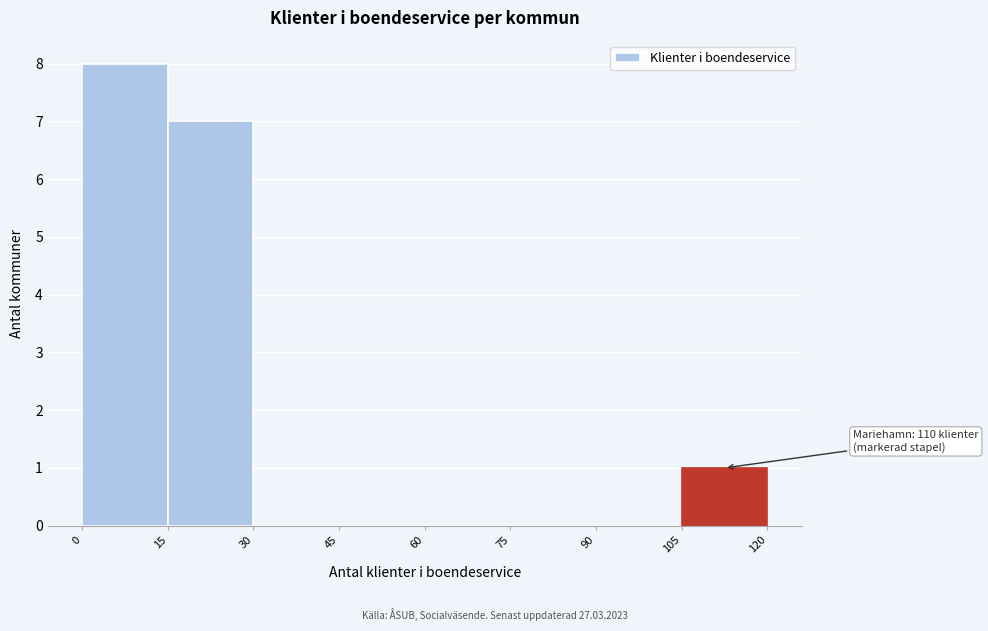

Which range on the x-axis has the tallest bar?

0 to 15